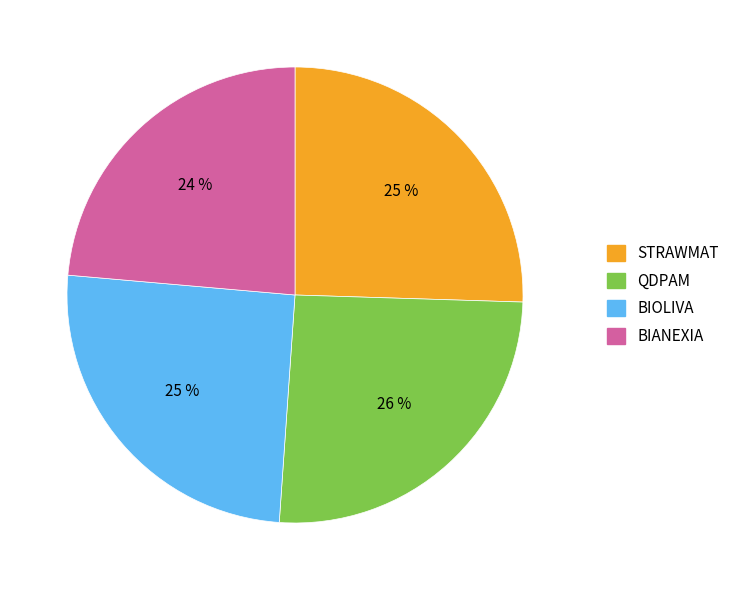

To the nearest percent, what is the combined percentage of QDPAM and BIOLIVA?

51%